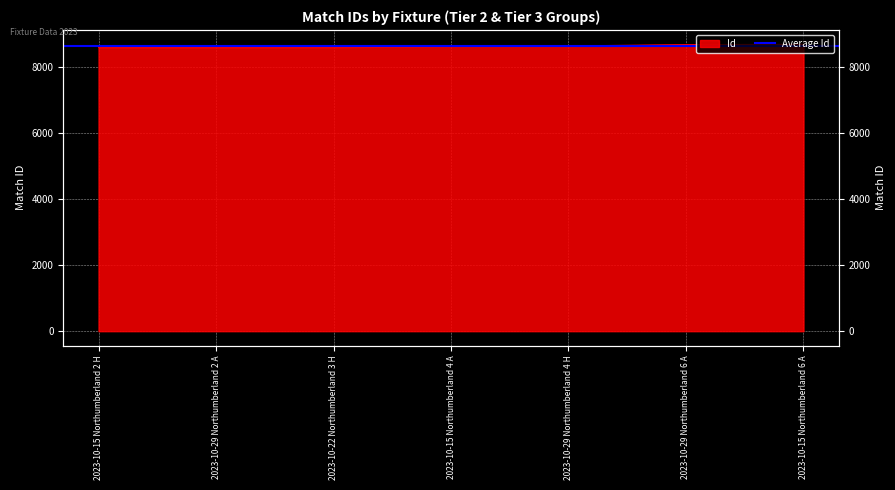

Is it true that the value at 2023-10-22 Northumberland 3 H is 14488?

False